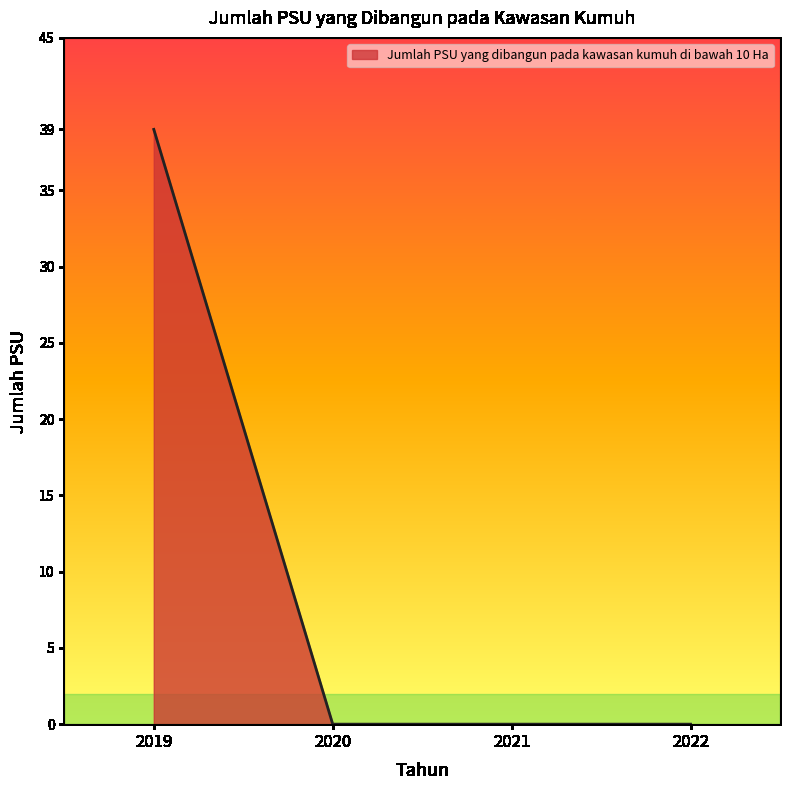

Which label corresponds to the largest value in the chart?

2019